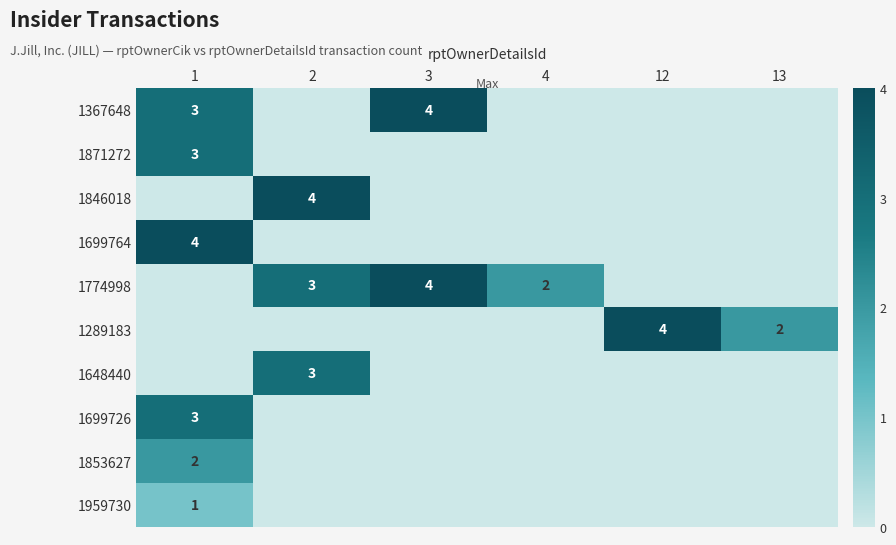

True or false: 1774998 has a value of 1 at 2.

False